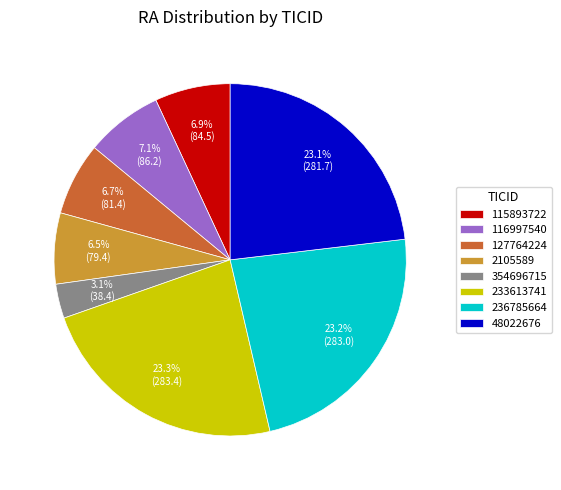

Which slice is the smallest?

354696715